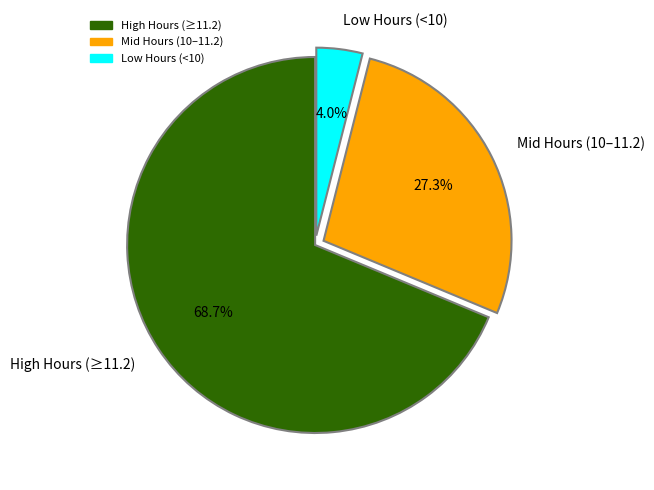

Rank the categories by value from lowest to highest.

Low Hours (<10), Mid Hours (10–11.2), High Hours (≥11.2)